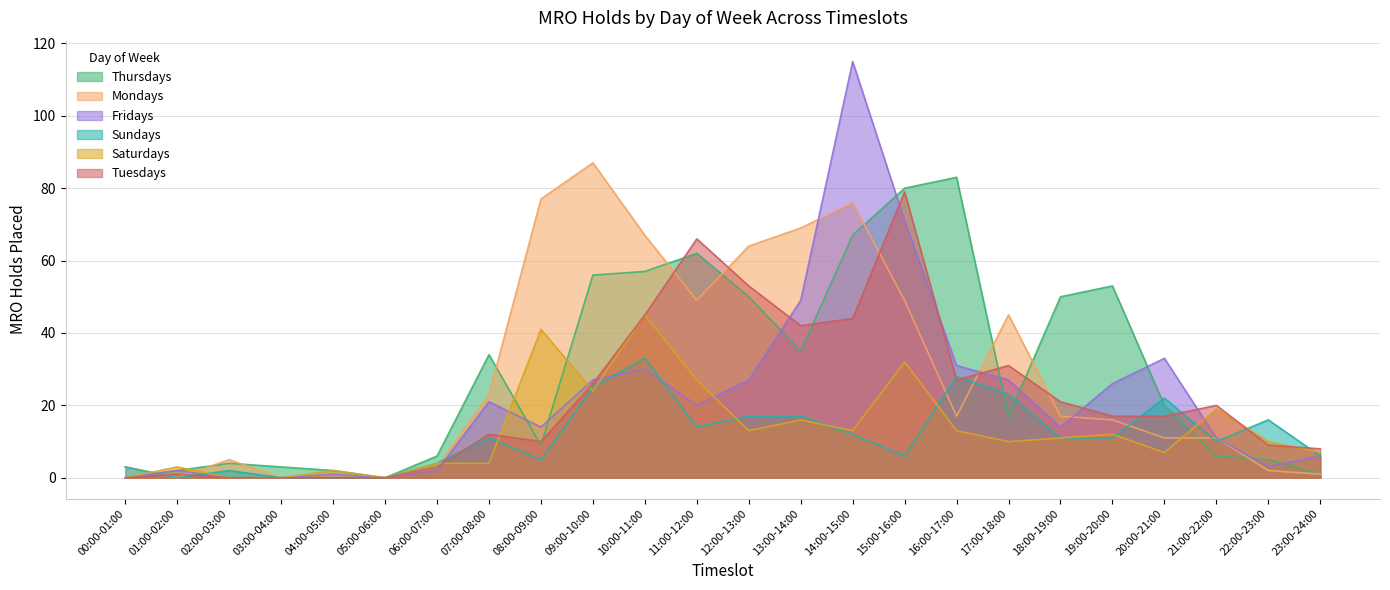

What is the difference between the Tuesdays values at 10:00-11:00 and 20:00-21:00?

28